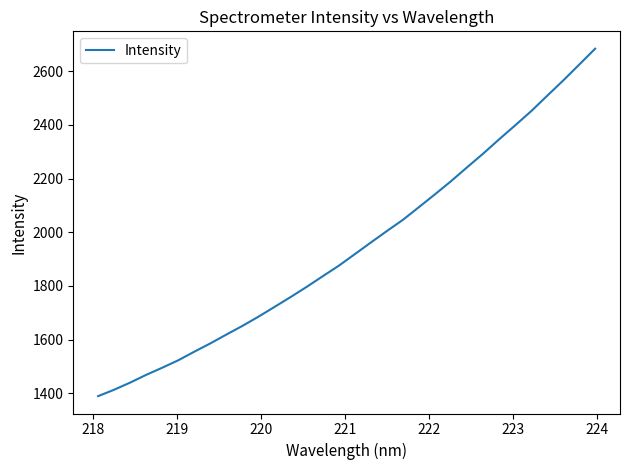

What is the greatest value displayed?

2684.3